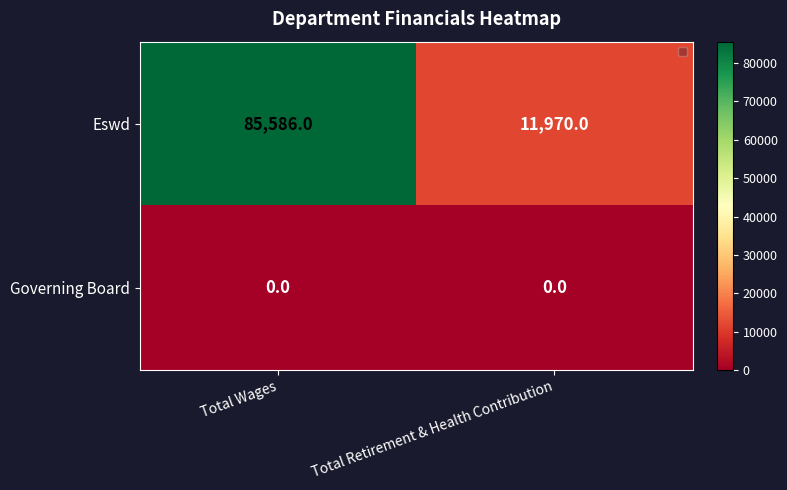

The Governing Board series shows 0 at Total Retirement & Health Contribution. True or false?

True